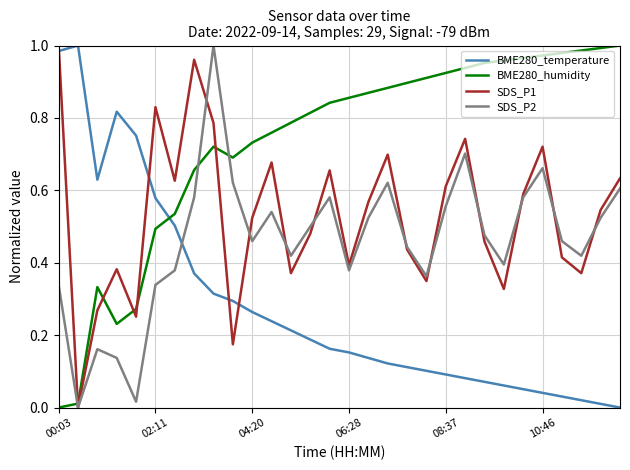

Count the number of categories in the chart.

30